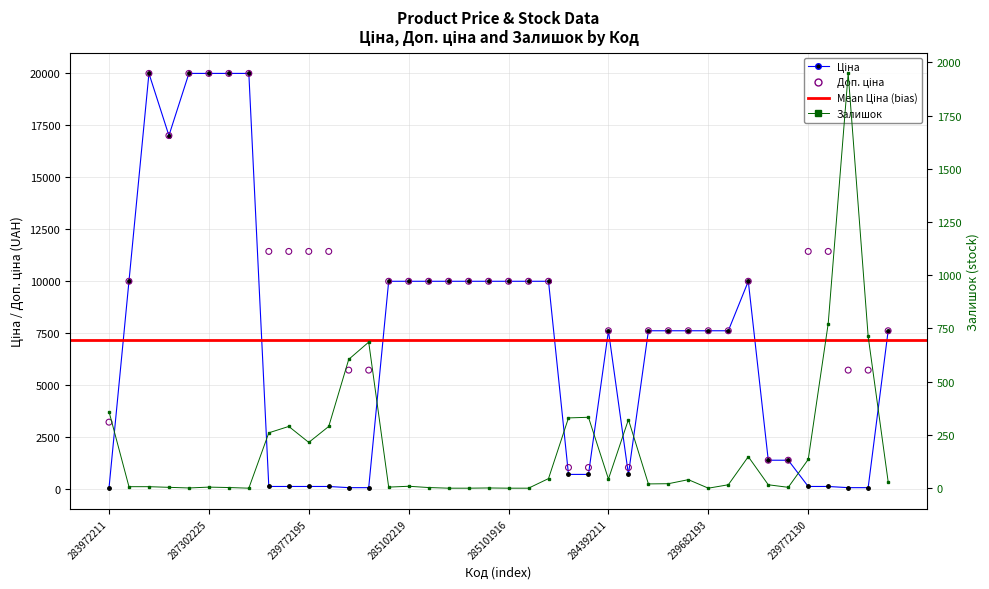

Which series contains the lowest Y value?

Залишок